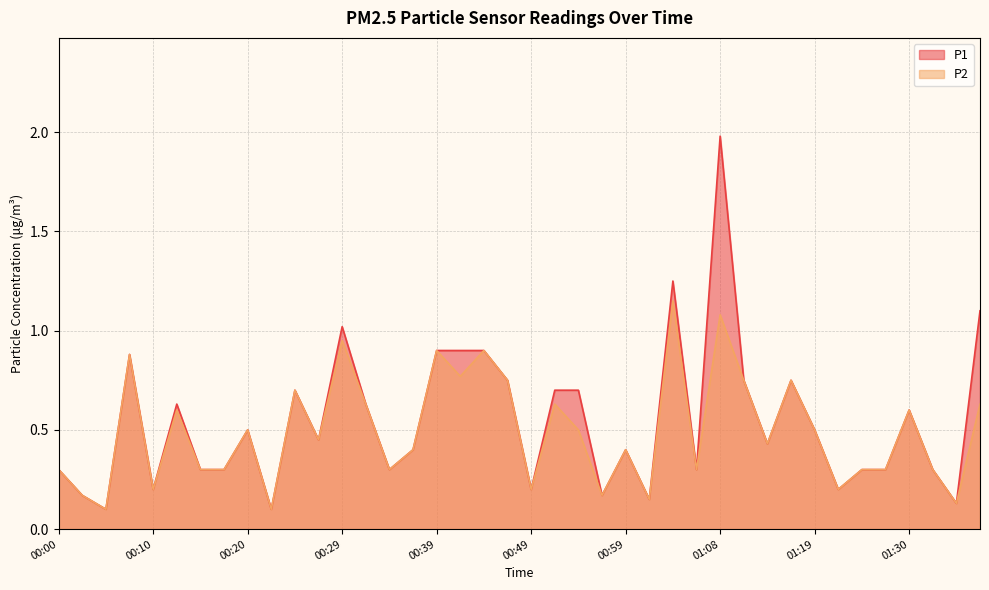

What are all the series names shown in the legend?

P1, P2